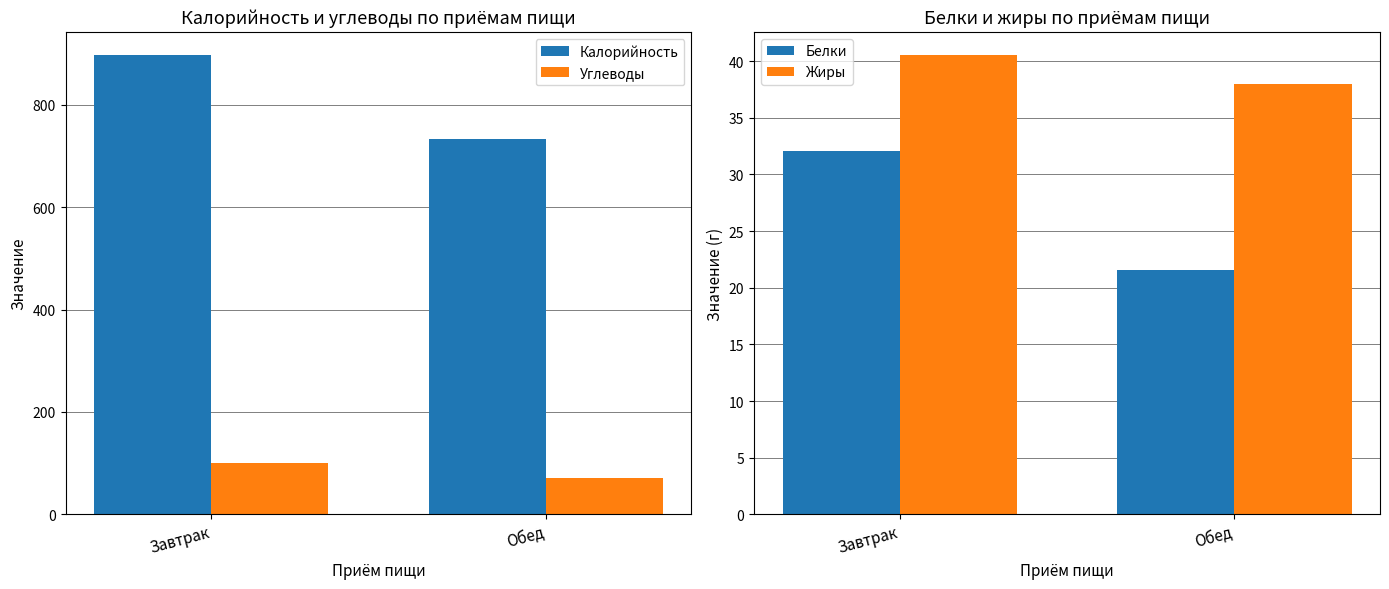

Which label corresponds to the smallest value in the chart?

Обед